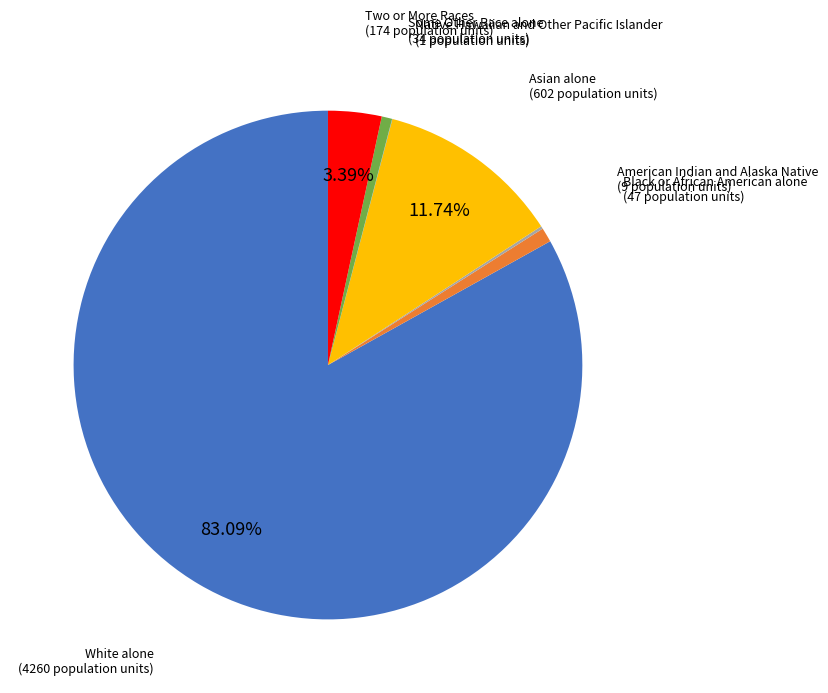

Between Asian alone and Some Other Race alone, which is larger?

Asian alone